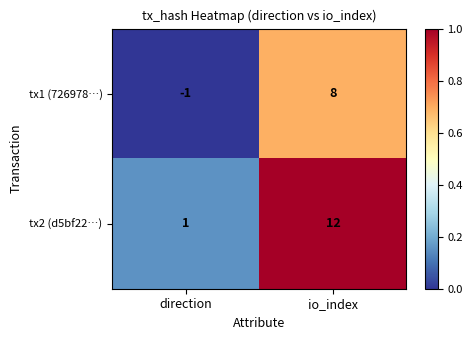

Which series has the largest total across all categories?

tx2 (d5bf22…)